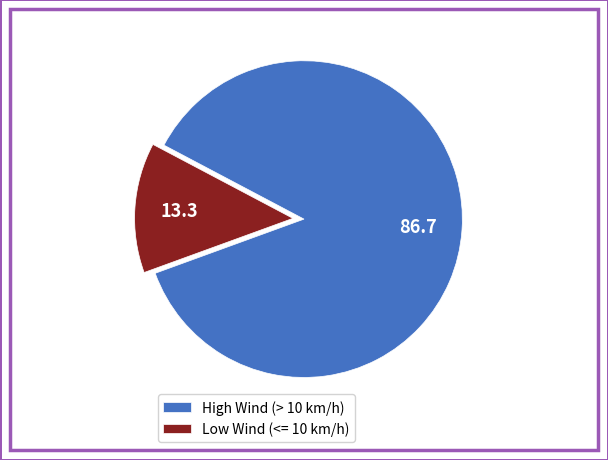

The High Wind (> 10 km/h) slice represents 87% of the pie. True or false?

True